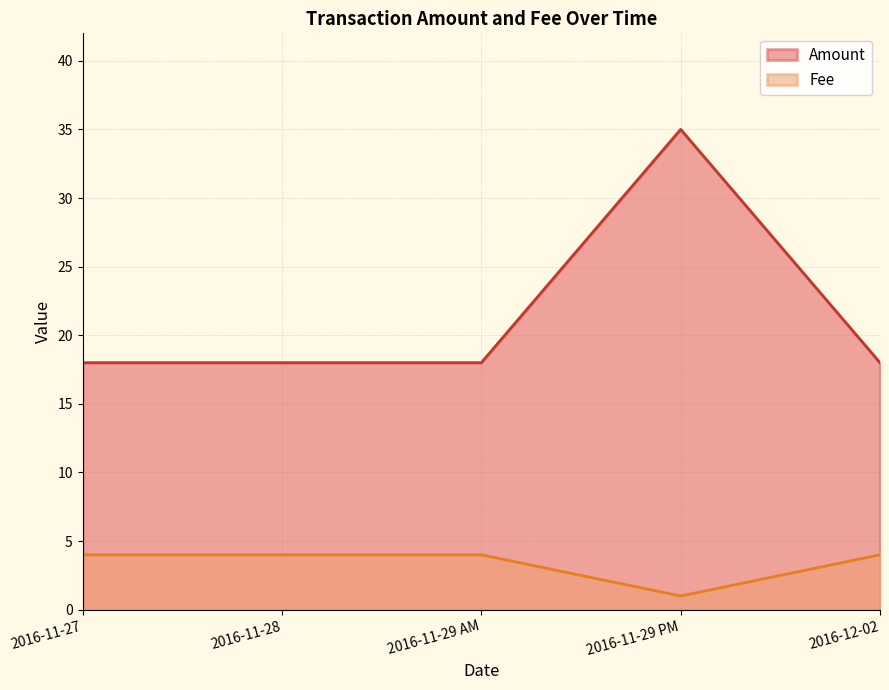

Which category has the highest value across all series?

2016-11-29 PM